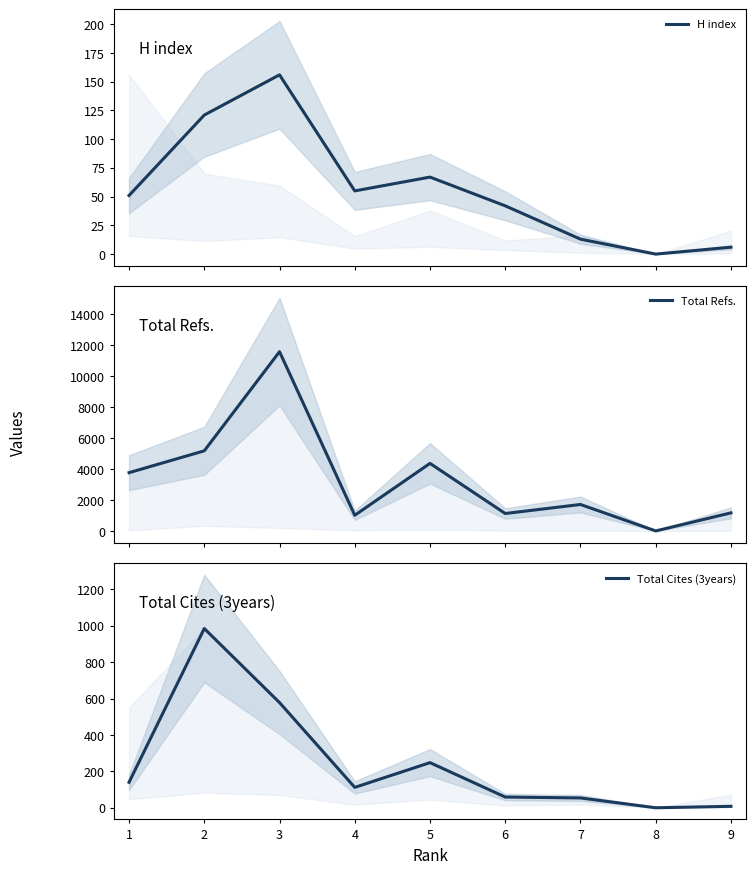

At which category does H index reach its first local valley?

4